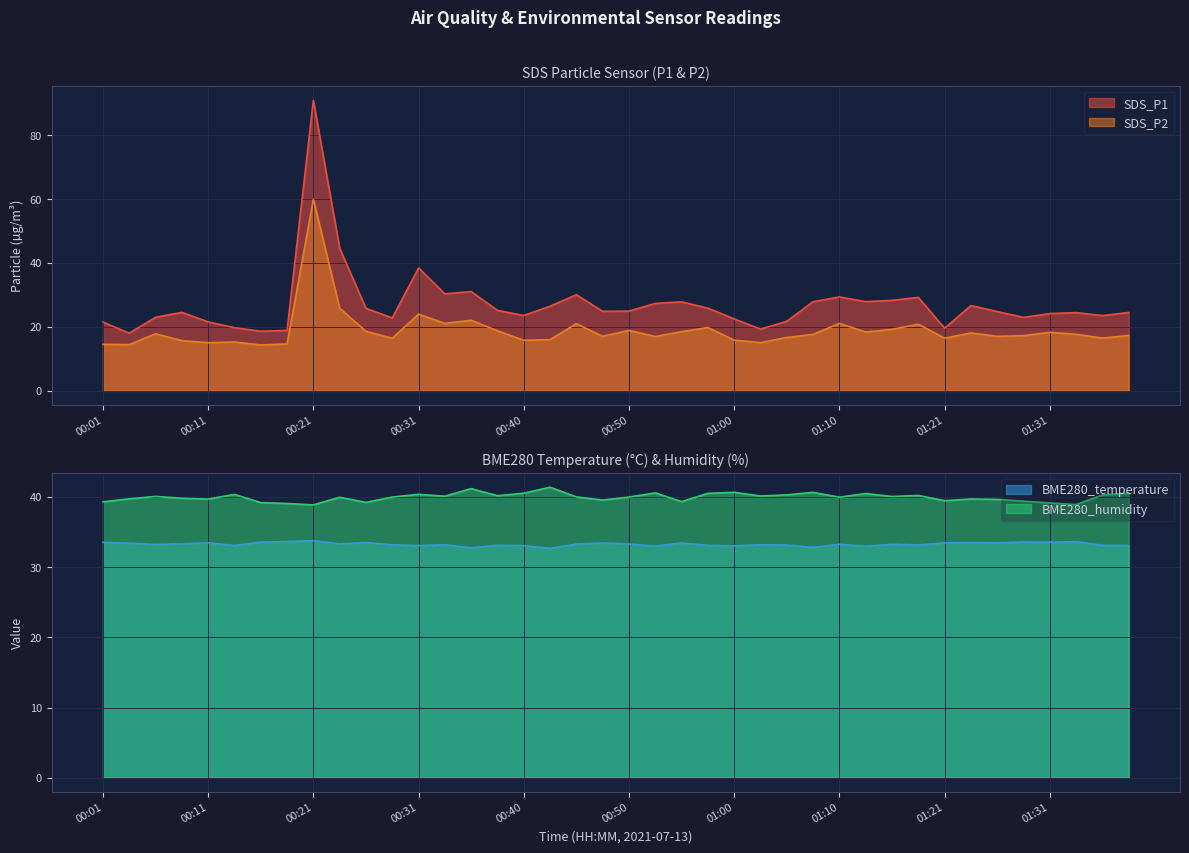

Rank the series by their average value, from highest to lowest.

BME280_humidity, BME280_temperature, SDS_P1, SDS_P2